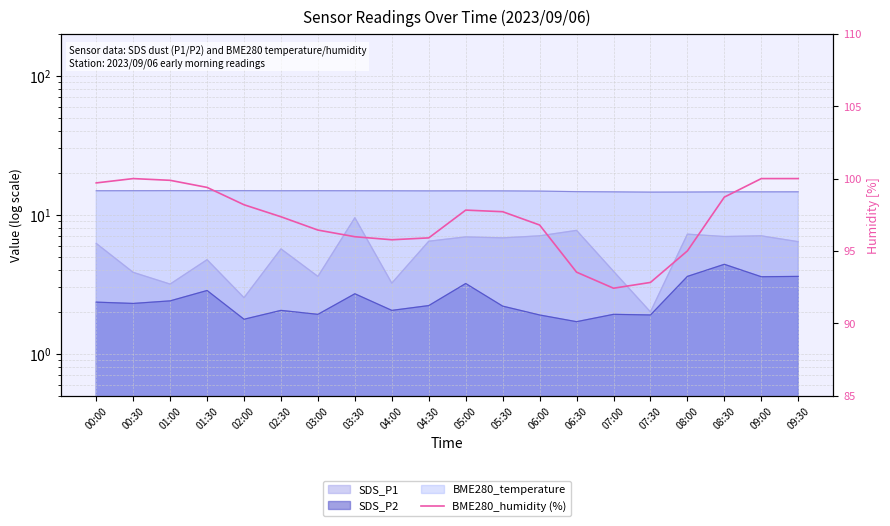

How many points are lower than both their immediate neighbors (excluding endpoints)?

2